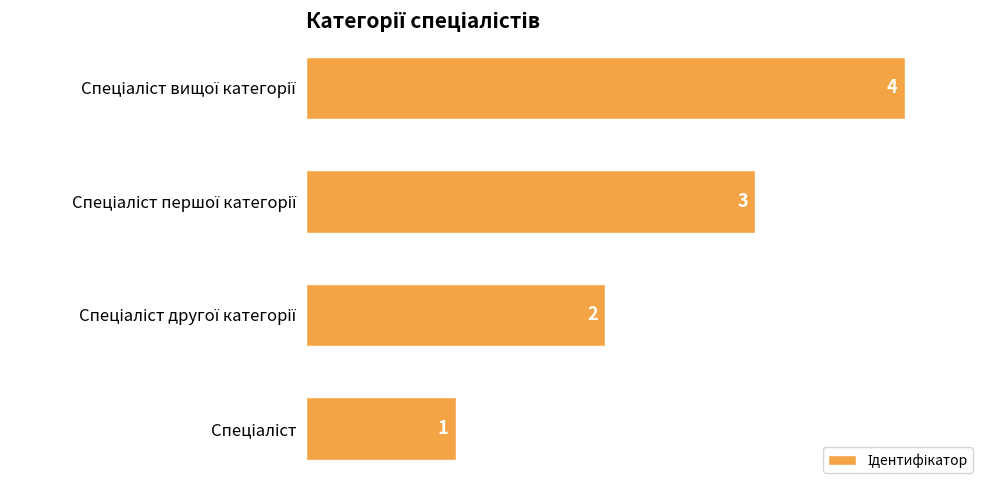

What is the difference between the maximum and minimum values?

3